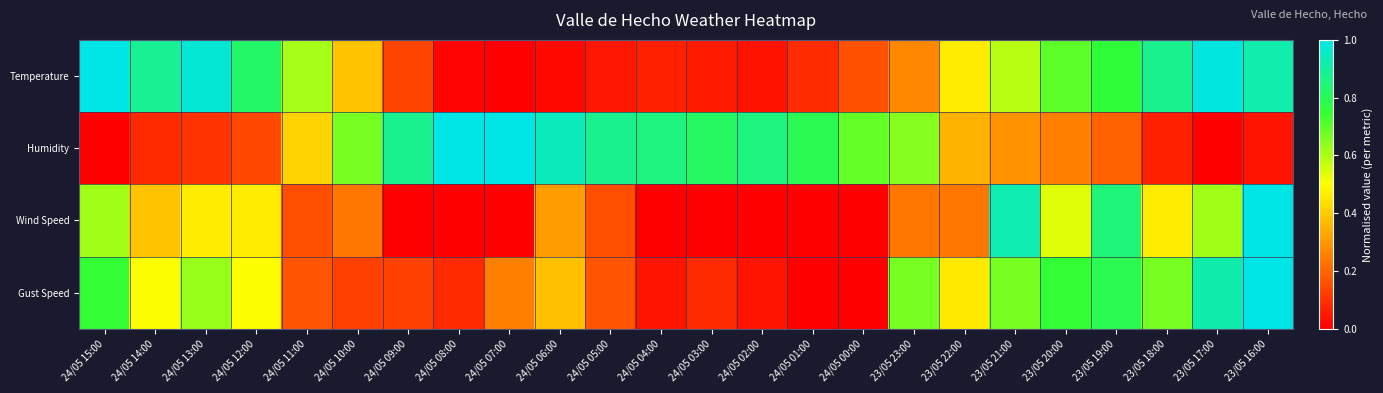

List the series in order of their peak value, highest first.

Temperature, Humidity, Wind Speed, Gust Speed